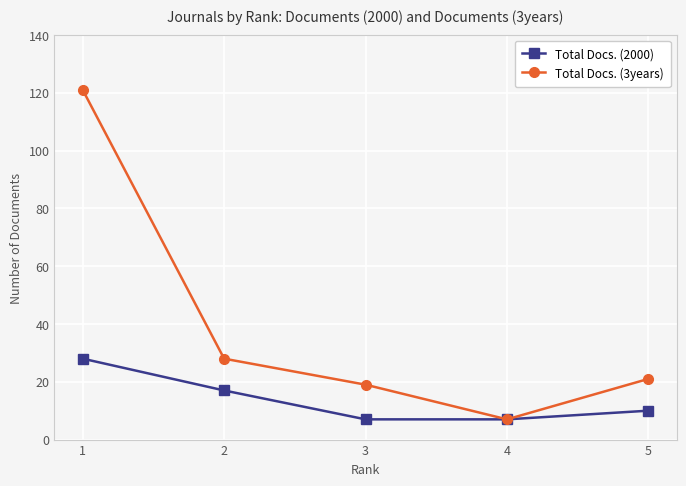

What is the average value of the Total Docs. (3years) series?

39